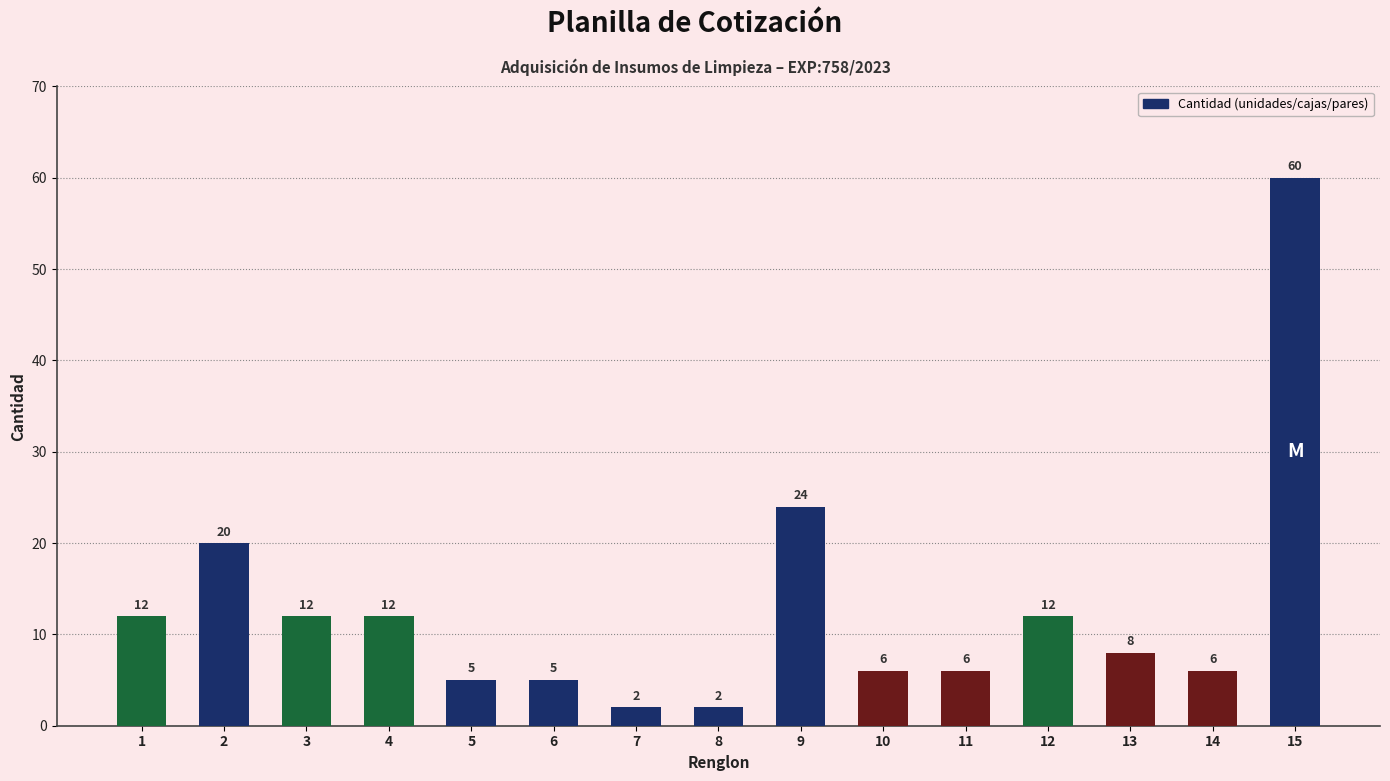

At which category does the chart reach its peak across all series?

15